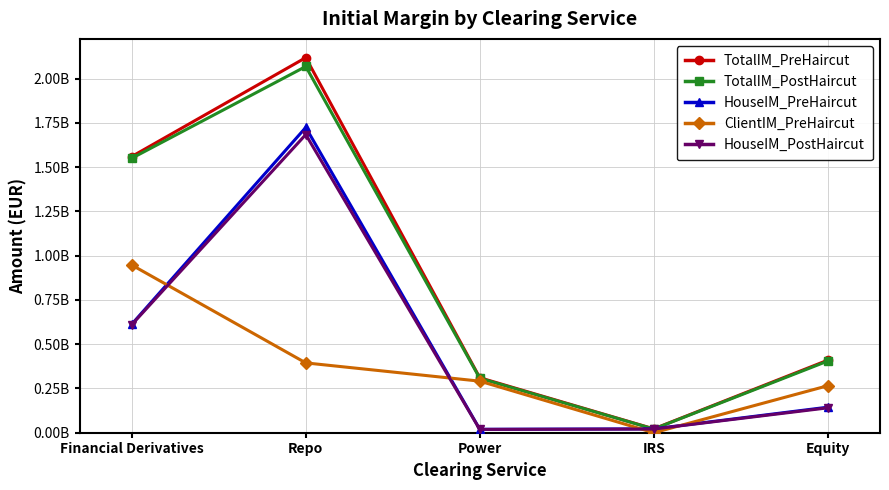

What position from the left is Equity?

5